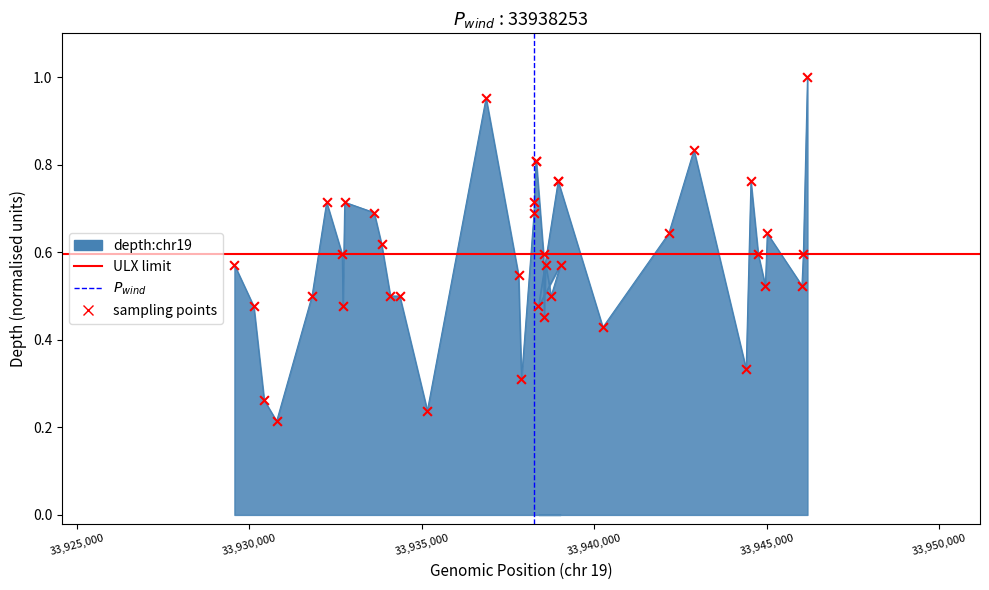

What is the change in value from 33931817 to 33938258?

+0.2